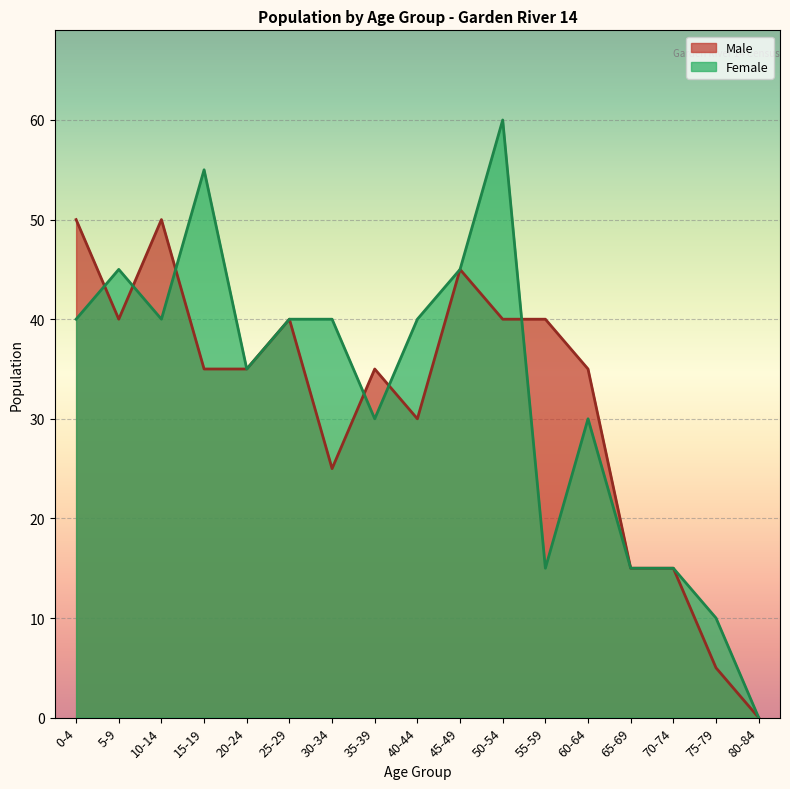

True or false: Female has more than 2 points higher than both neighbors.

True